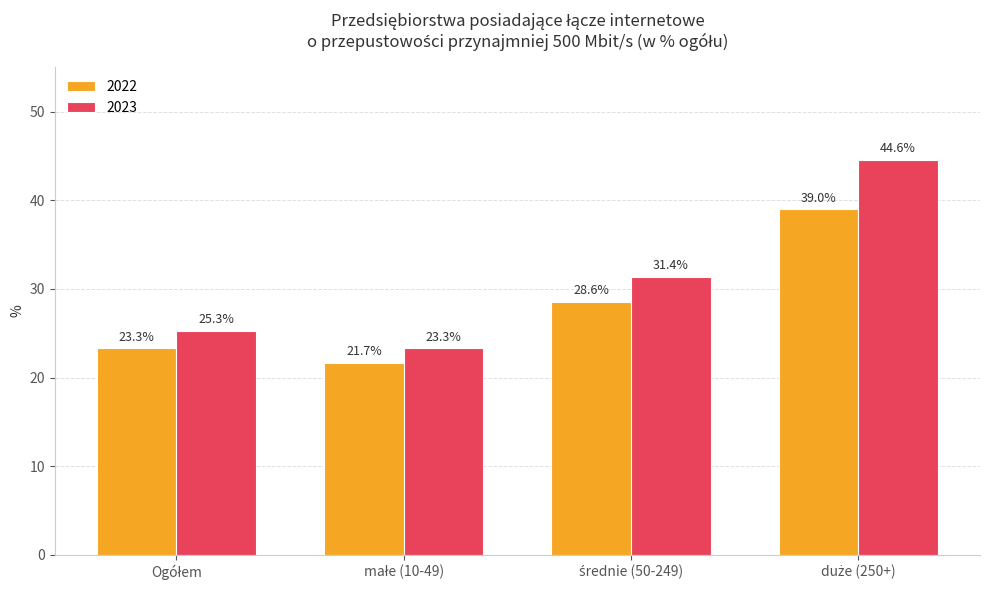

What is the minimum value shown in the chart?

21.7